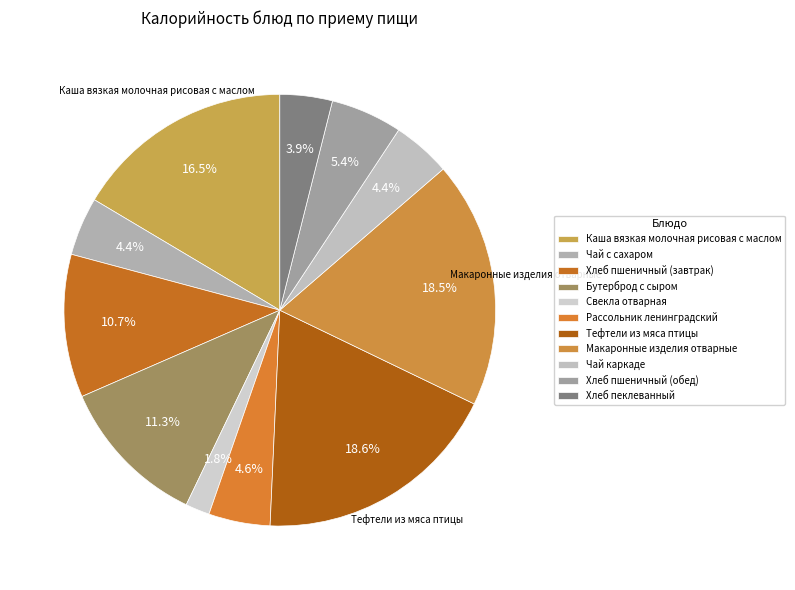

Between Хлеб пшеничный (завтрак) and Каша вязкая молочная рисовая с маслом, which is larger?

Каша вязкая молочная рисовая с маслом